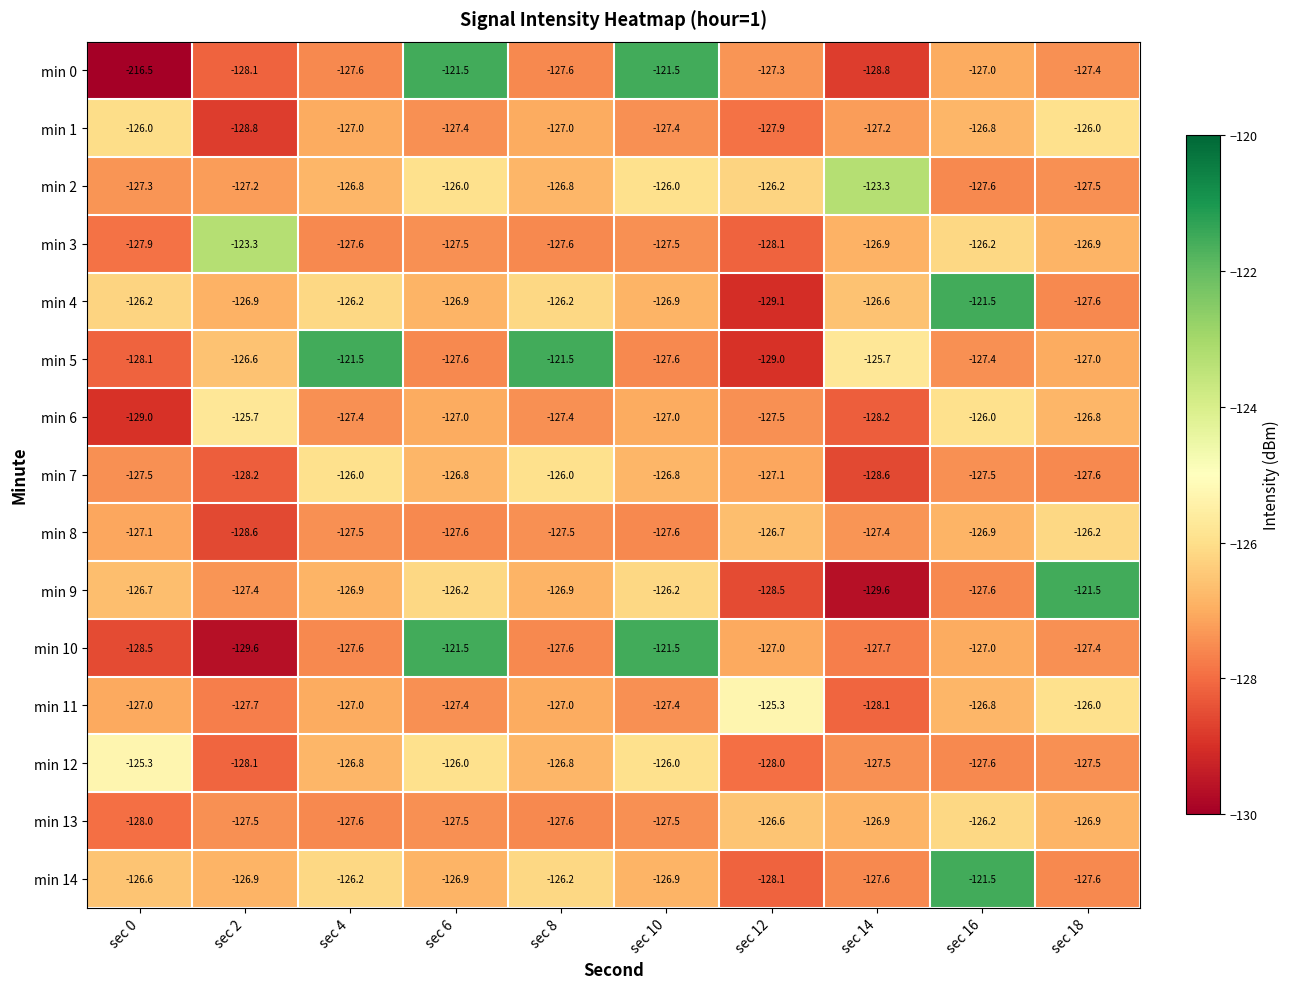

What is the sum of the min 0 values at sec 10 and sec 12?

-248.8